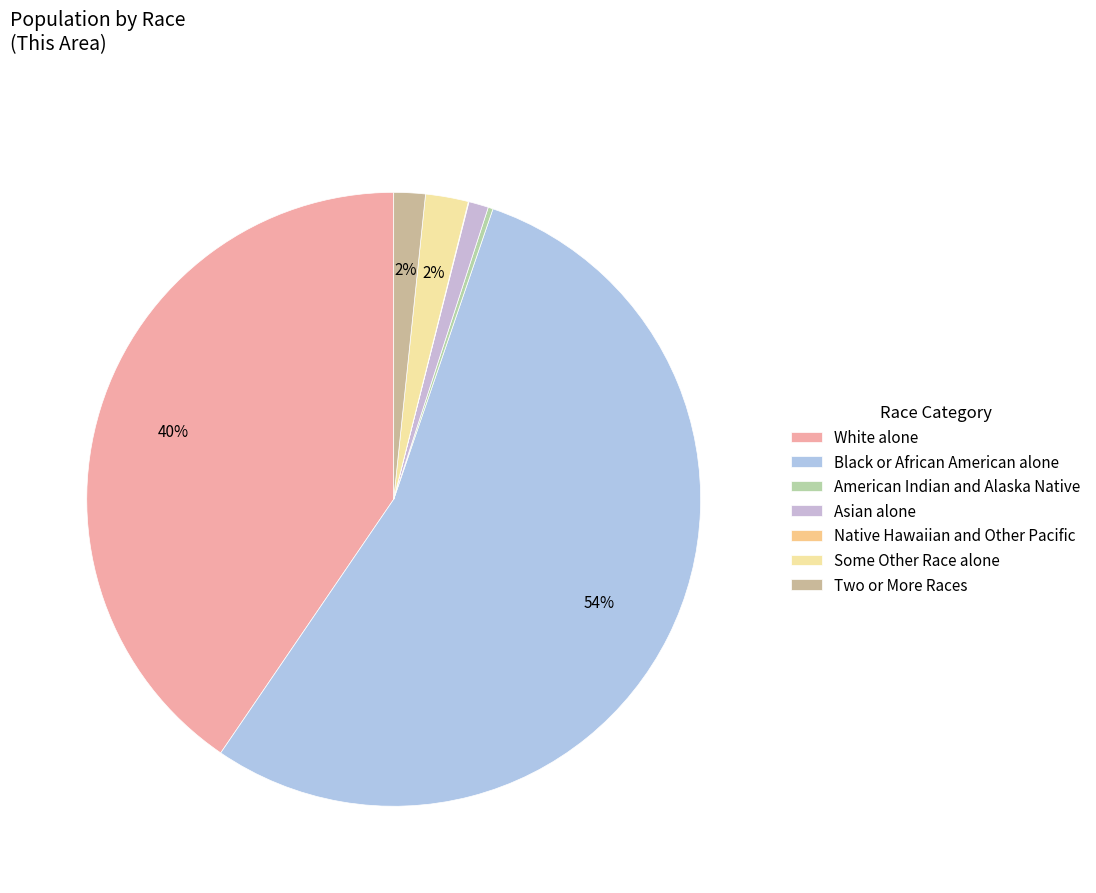

Combined, do American Indian and Alaska Native and Some Other Race alone account for over 50%?

No